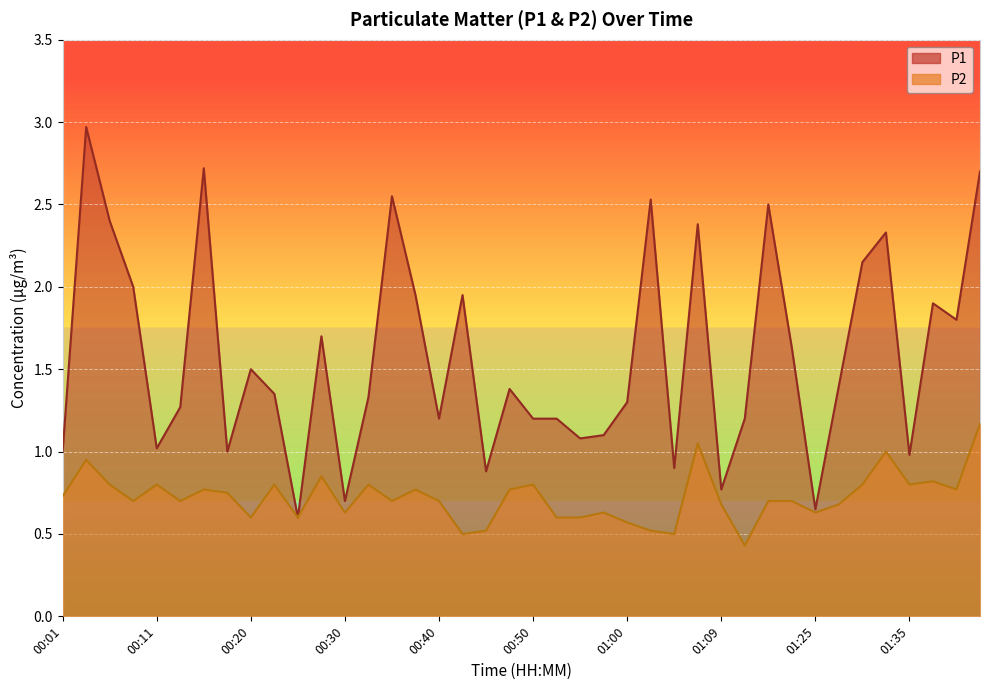

Is it true that P1 equals 2.0 at 00:32?

False